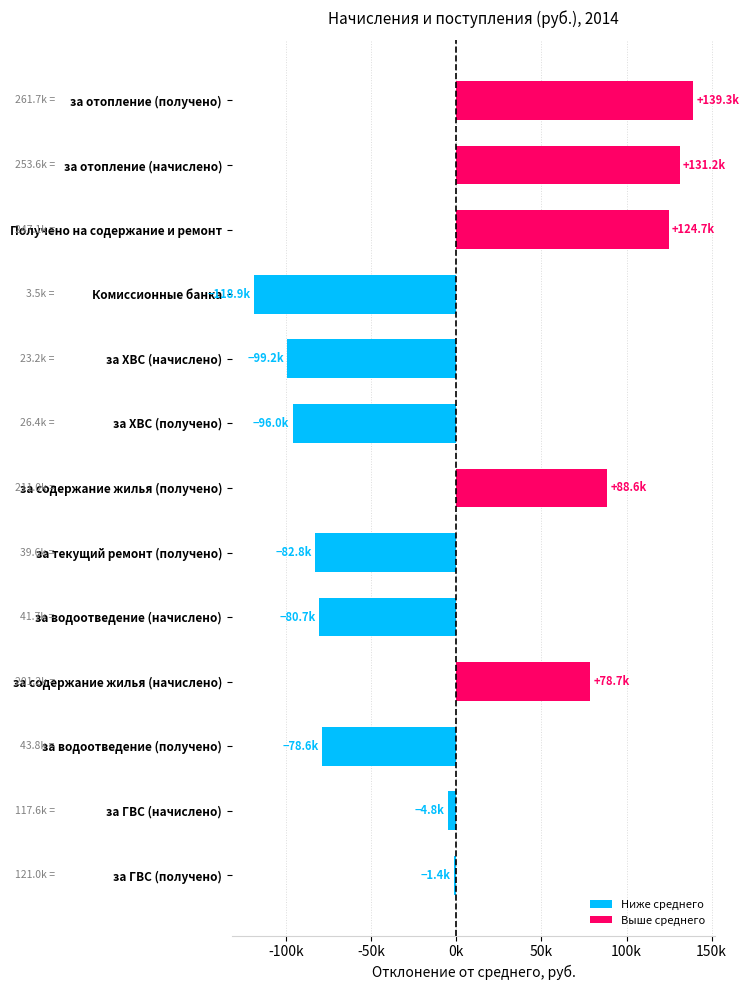

What is the sum of all values?

1591584.4